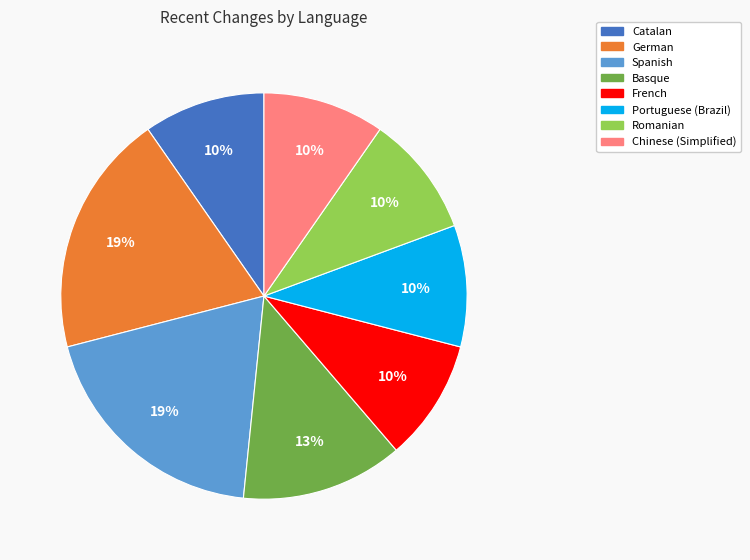

Is there any slice that represents more than half of the pie?

No